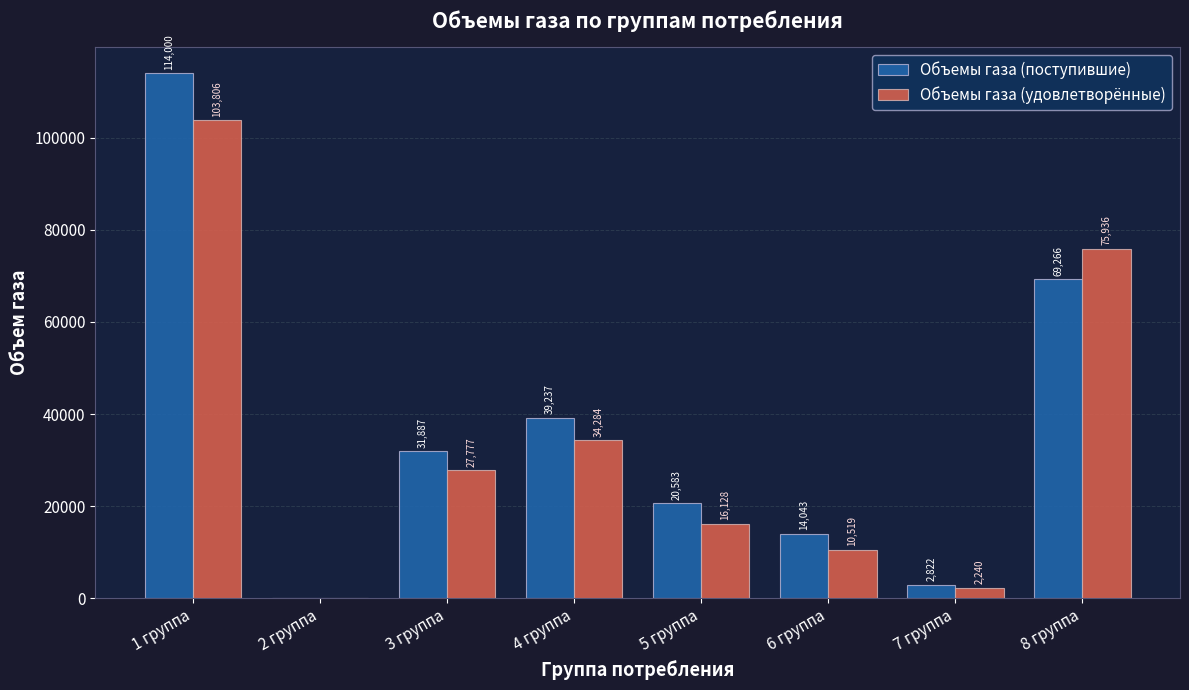

Between 5 группа and 7 группа, which series saw the biggest shift?

Объемы газа (поступившие)